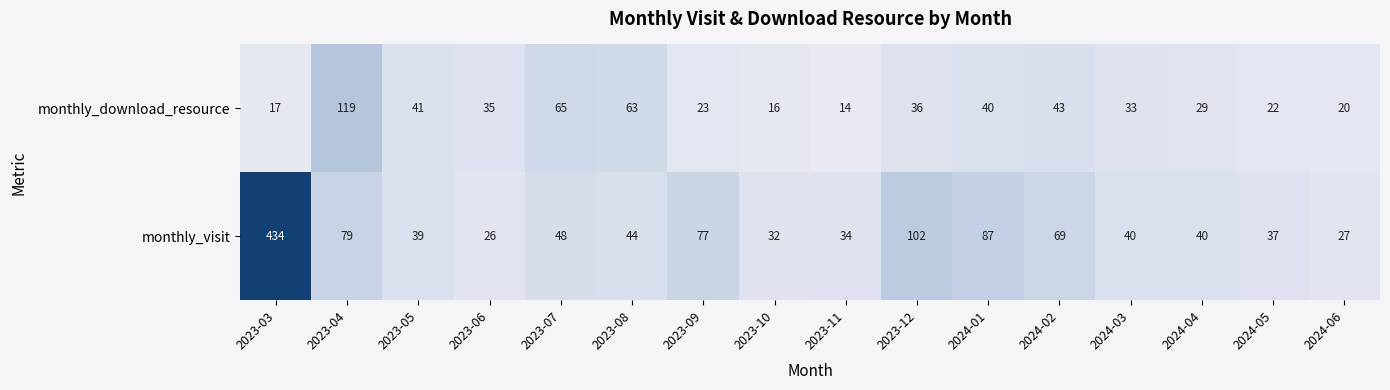

The monthly_download_resource series shows 41 at 2023-05. True or false?

True